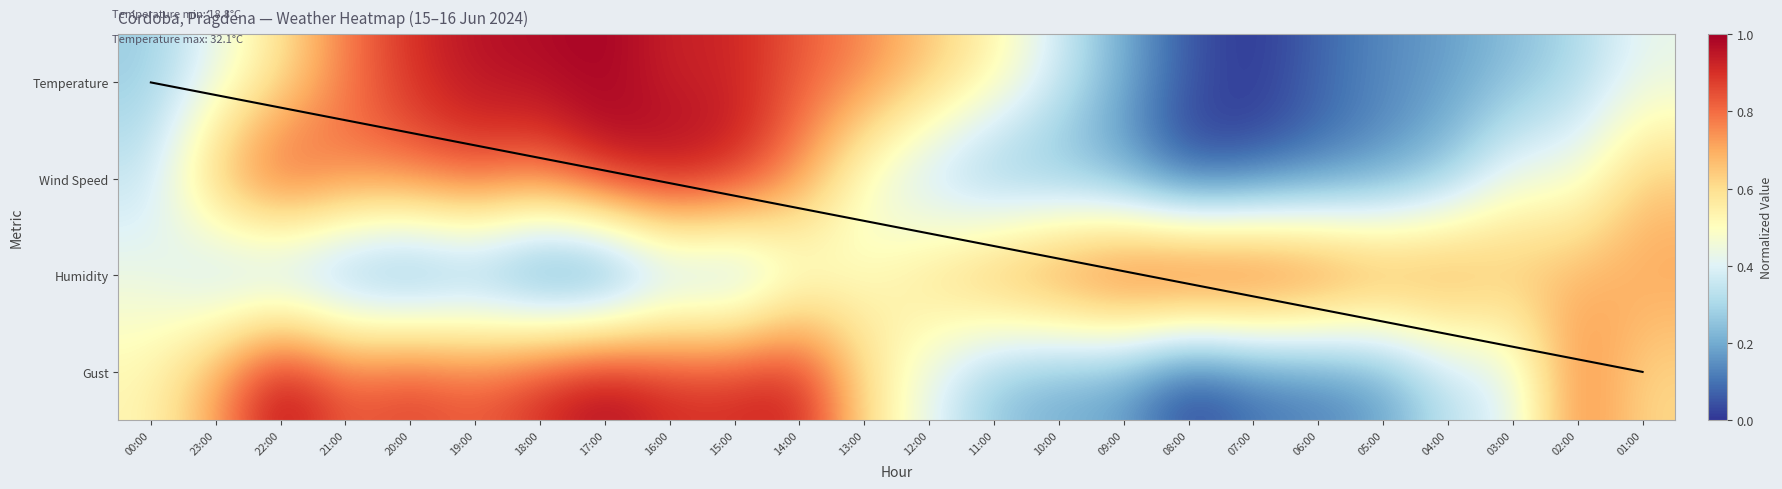

Between 07:00 and 22:00, which is larger?

22:00